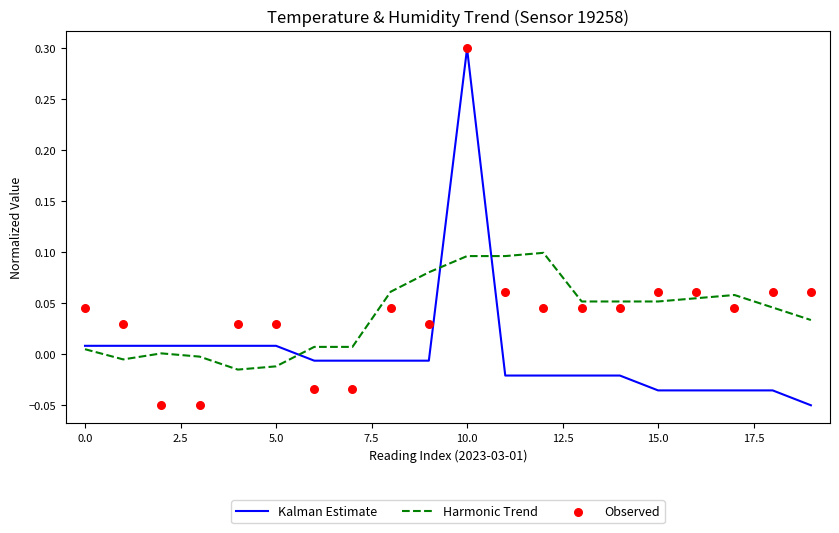

At how many categories does at least one series exceed 0?

20